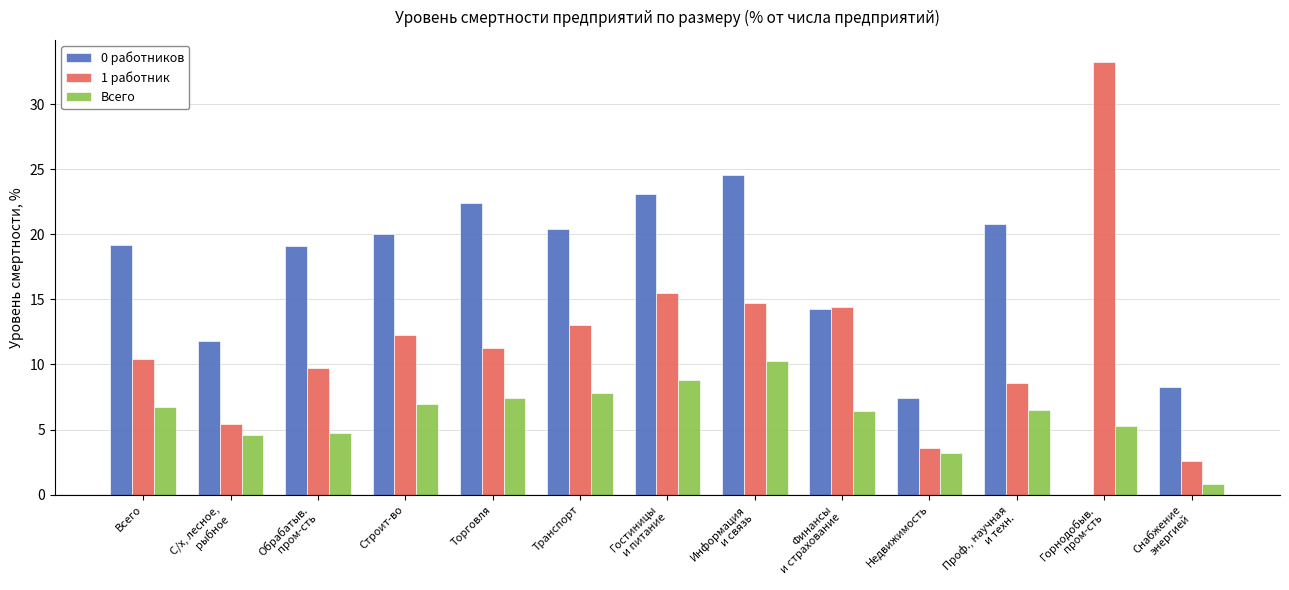

The value of Всего at Недвижимость is 1.0. True or false?

False